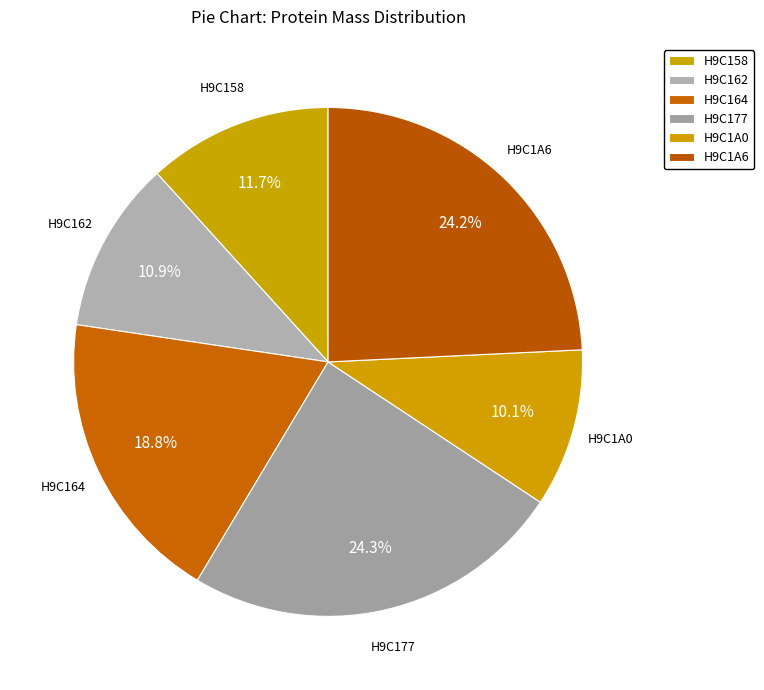

Does any single category account for the majority?

No